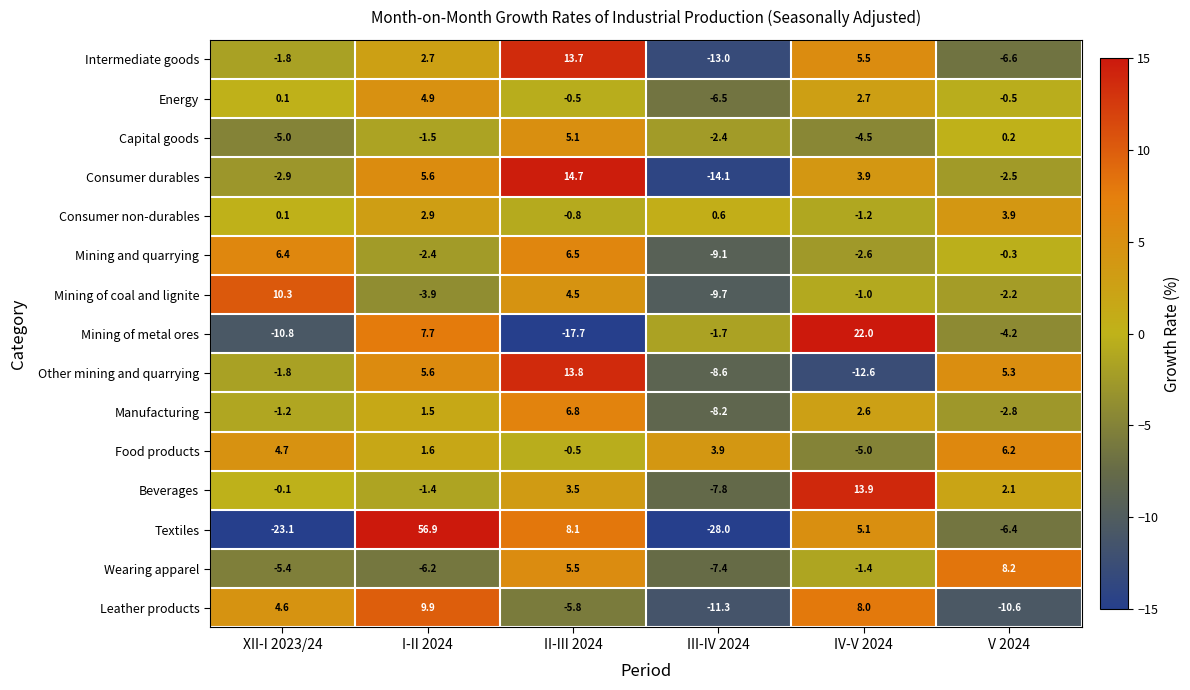

What is the highest value of the Mining of metal ores series?

22.0